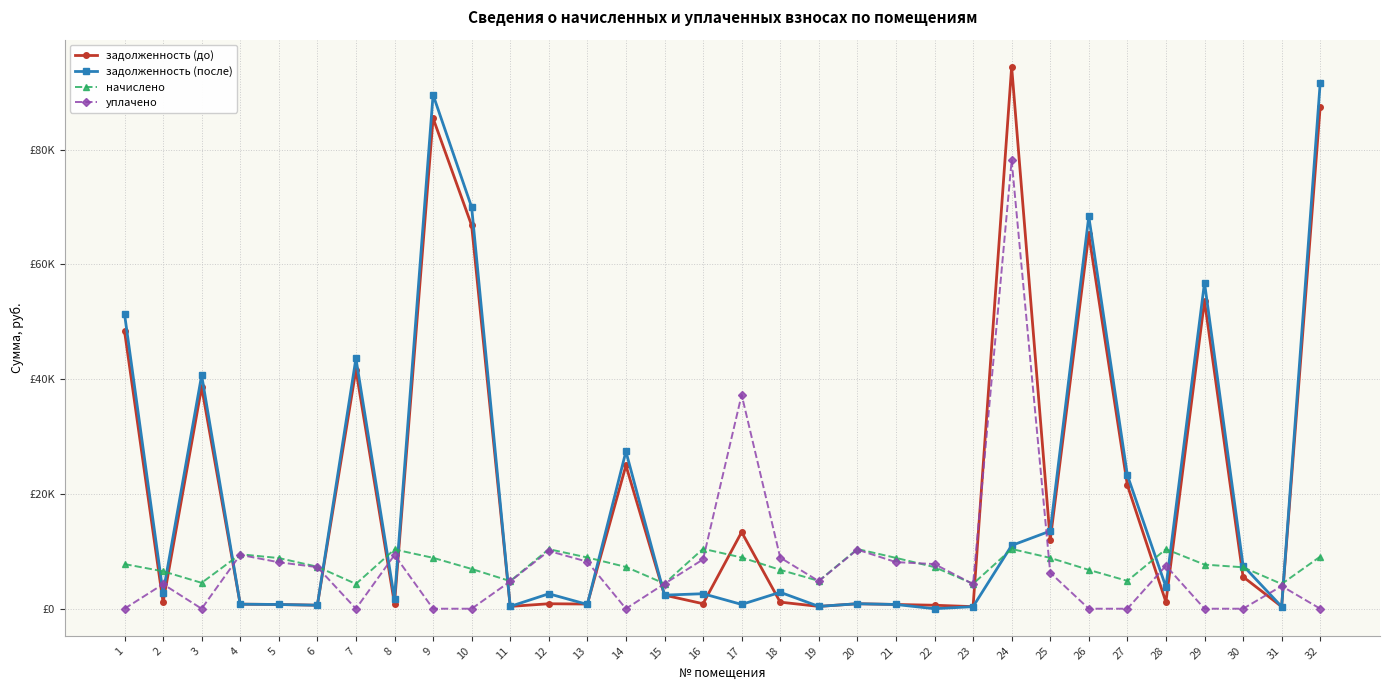

The value of задолженность (до) at 13 is 813.8. True or false?

True